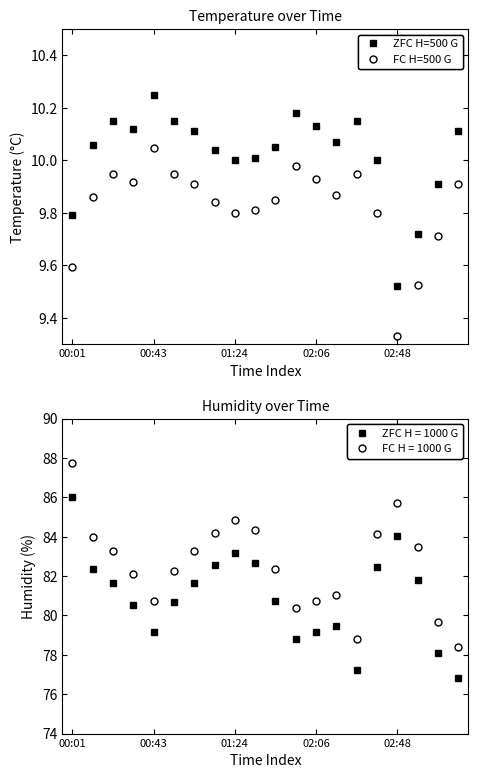

True or false: ZFC Humidity and FC Temperature intersect in this chart.

False